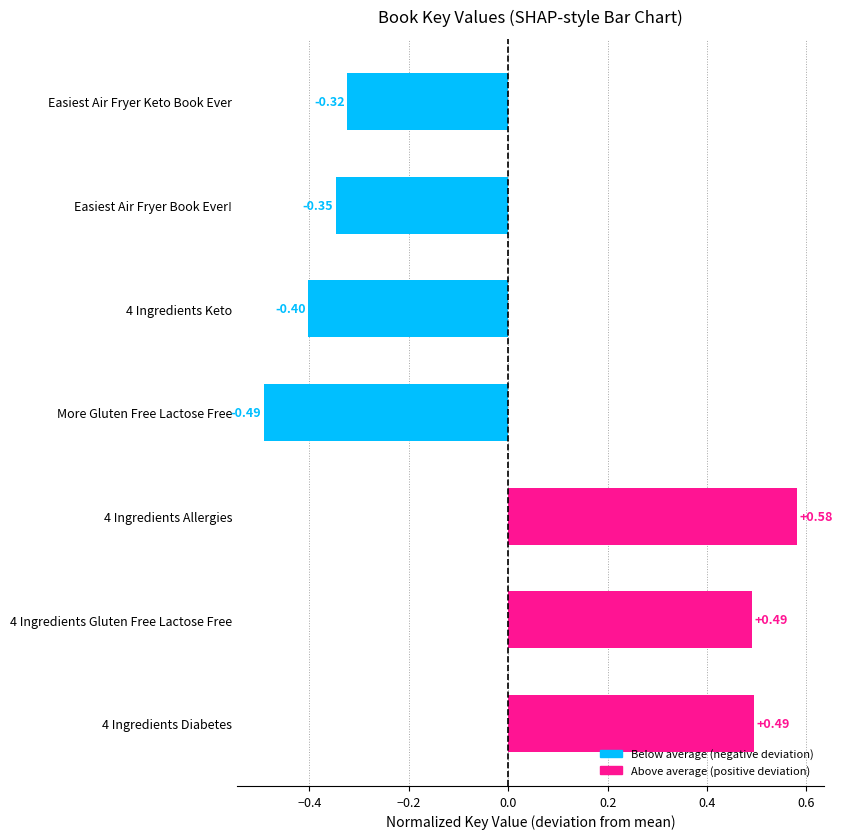

What is the difference between the maximum and second lowest values?

1.0